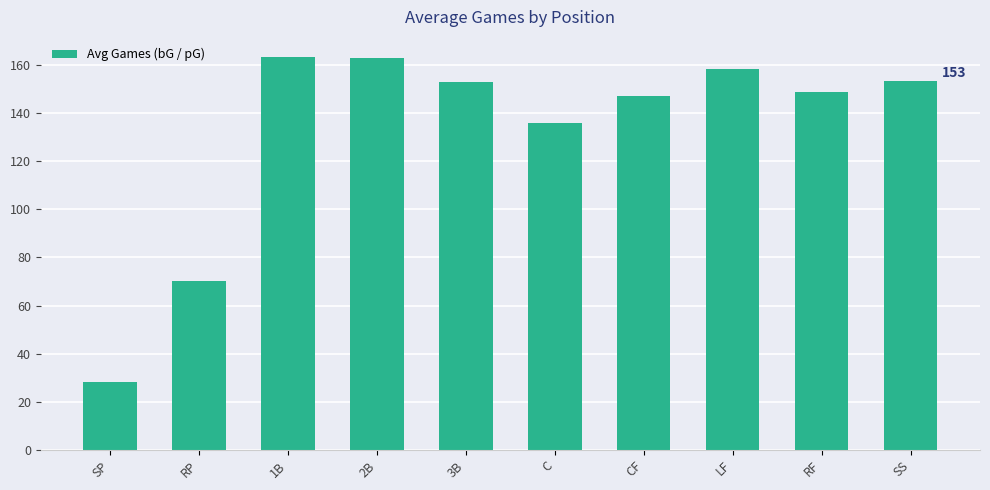

Is it true that the value at RP is 70.3?

True